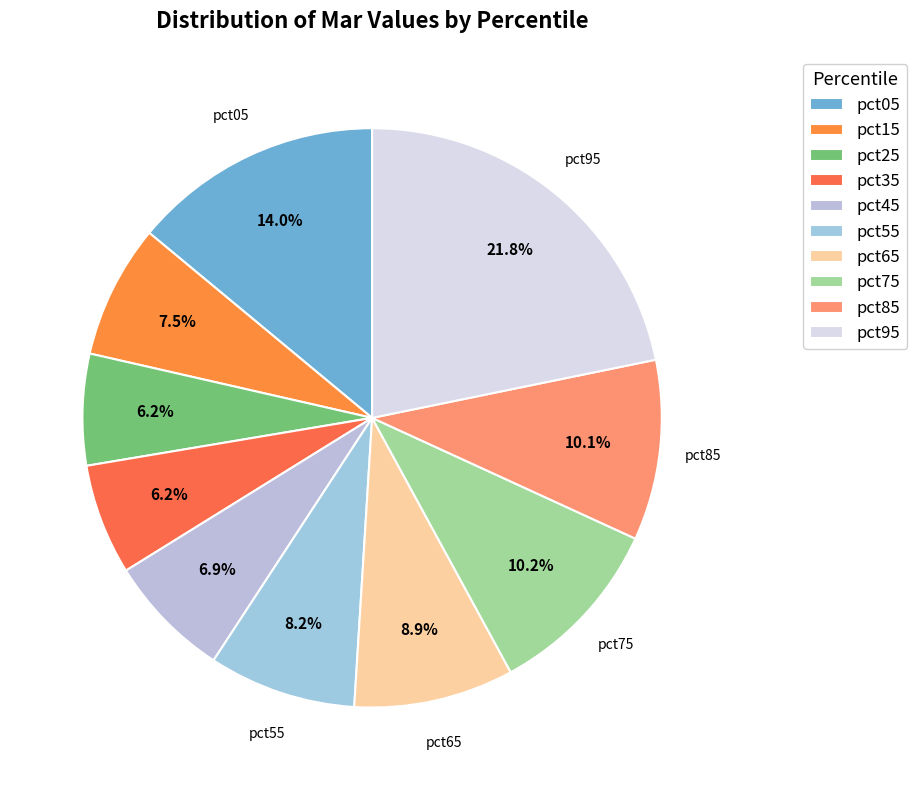

Does pct65 account for over 50% of the chart?

No